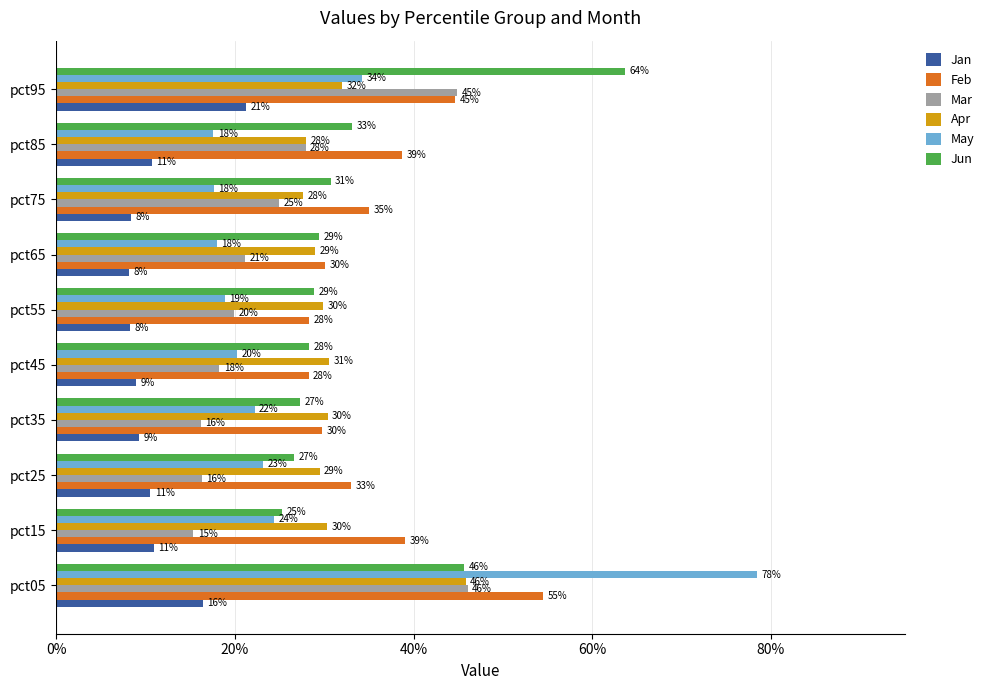

What are all the series names shown in the legend?

Jan, Feb, Mar, Apr, May, Jun